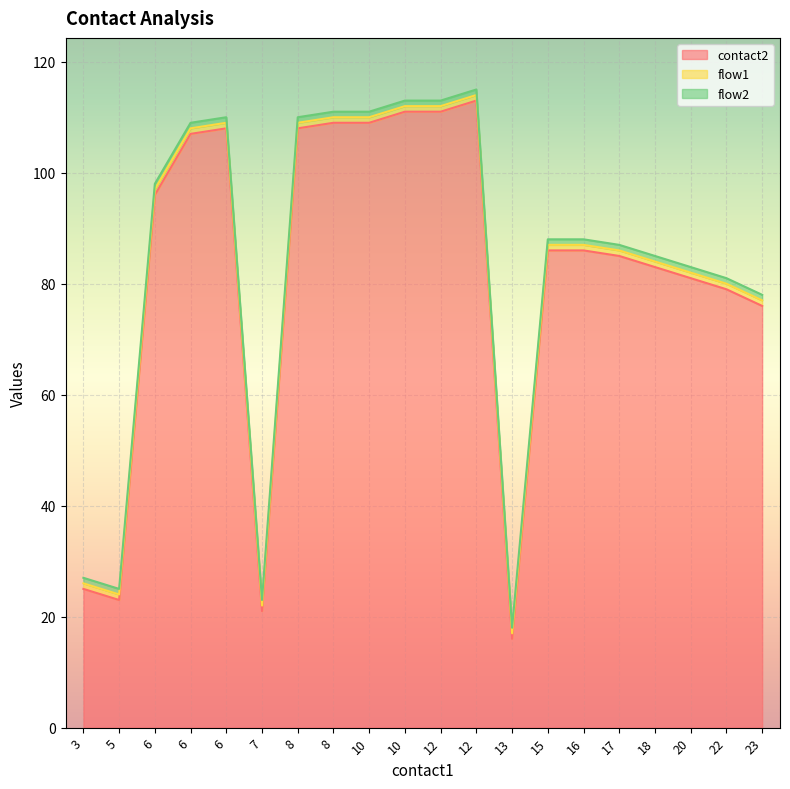

Is the value of flow2 at 8 greater than the value of contact2 at 17?

No